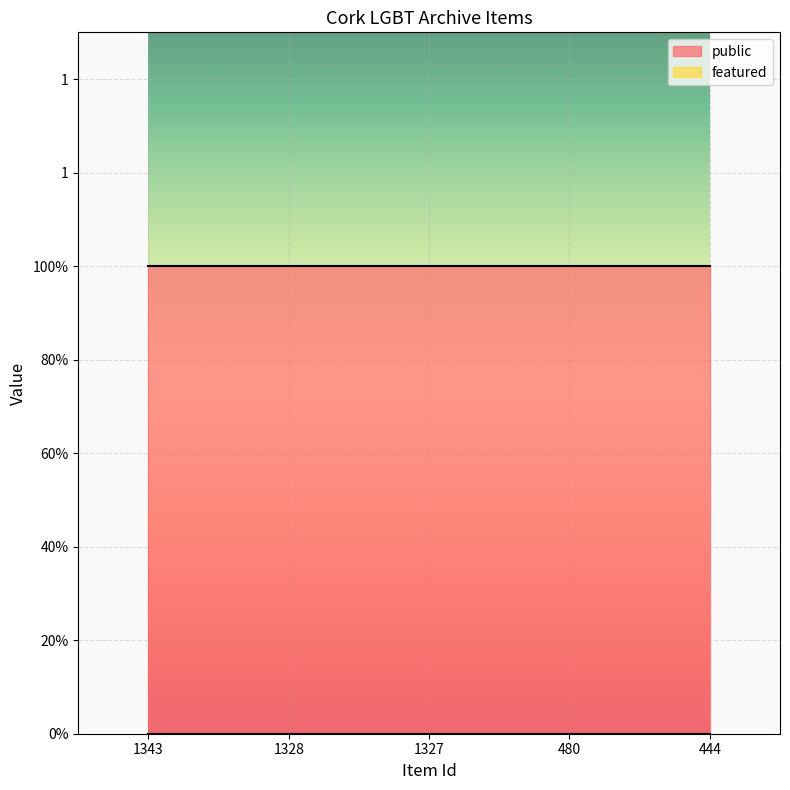

Where is public nearest to the value 1?

1343